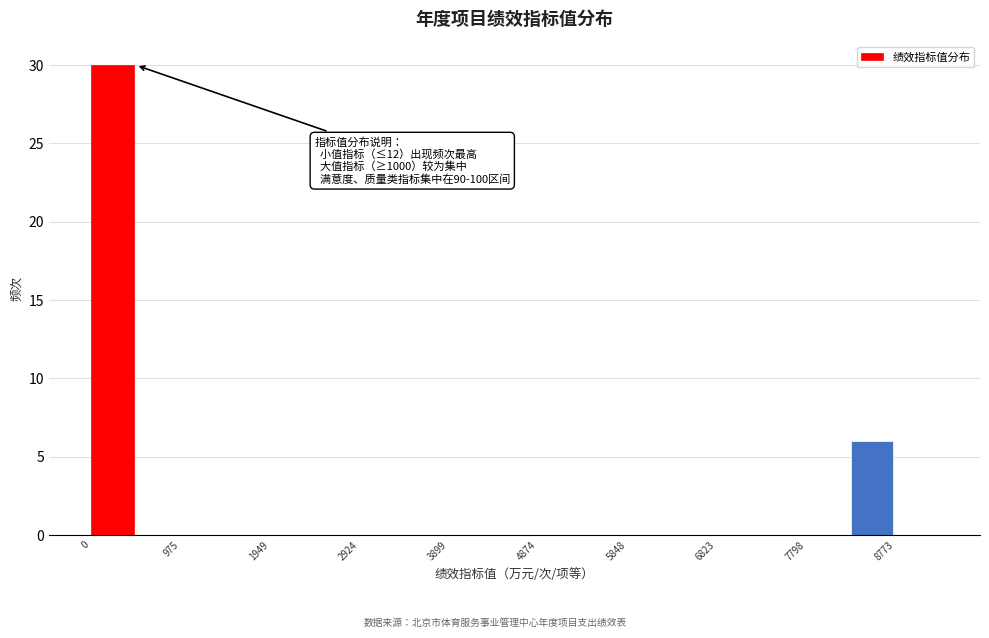

Over which range of the x-axis is the bar tallest?

0 to 500